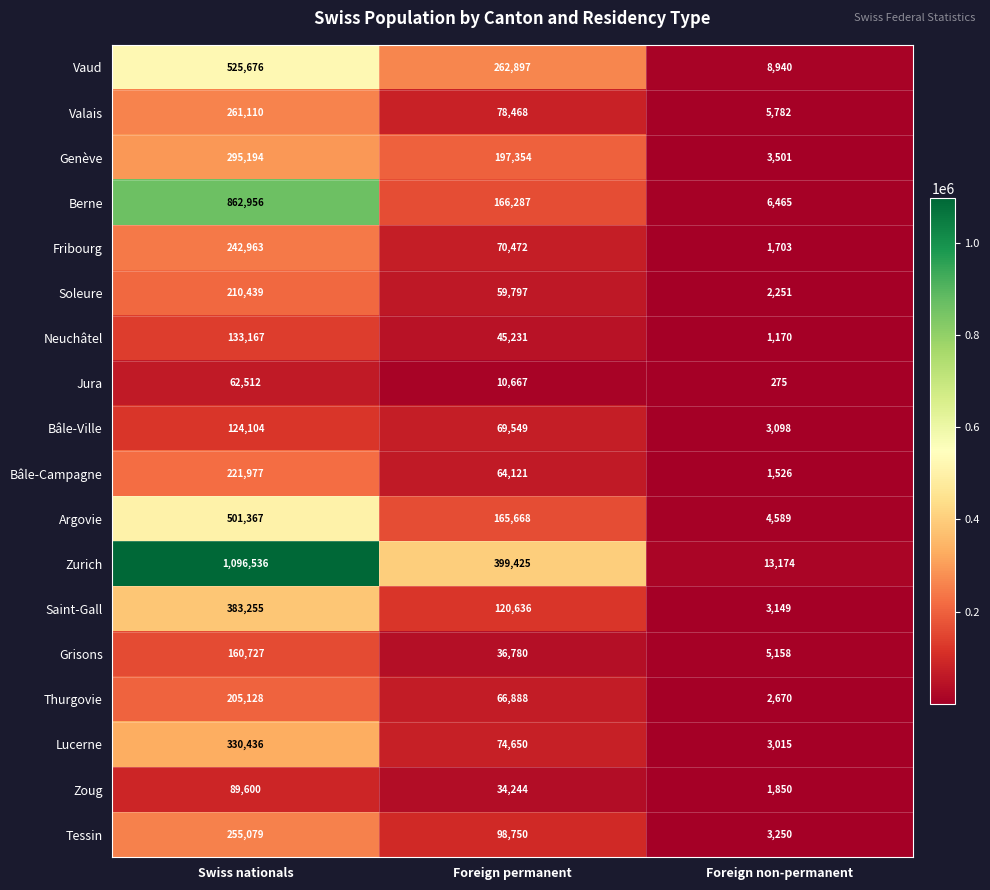

What is the highest value of the Thurgovie series?

205128